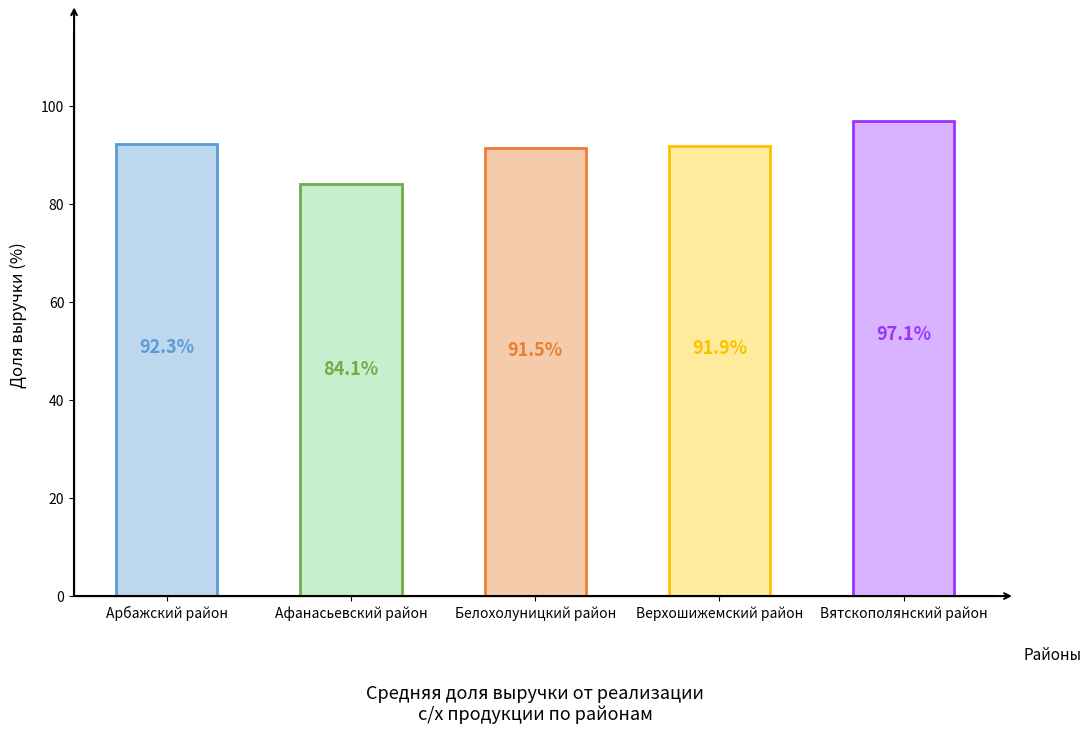

Read the value at Вятскополянский район.

97.1